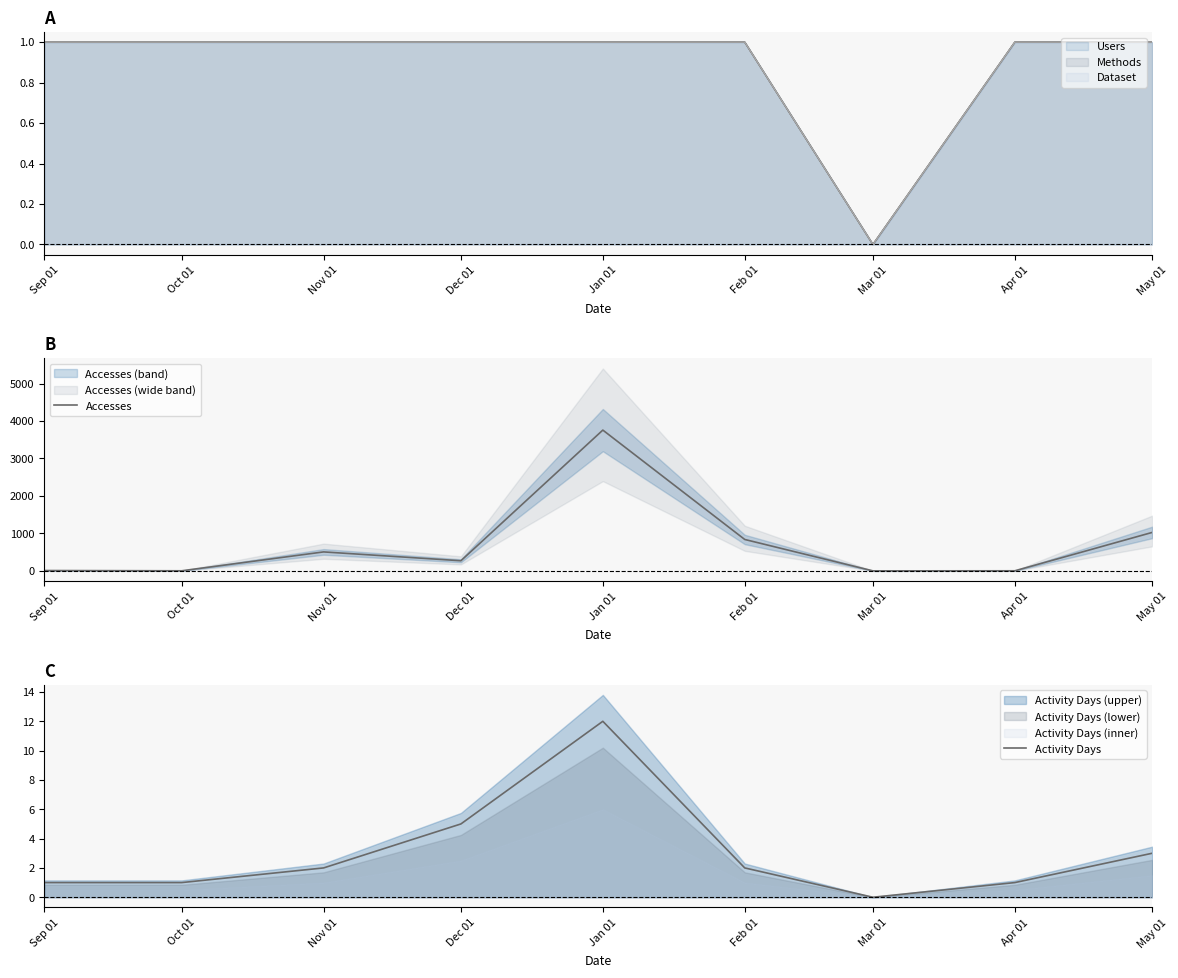

True or false: Accesses and Activity Days intersect in this chart.

False